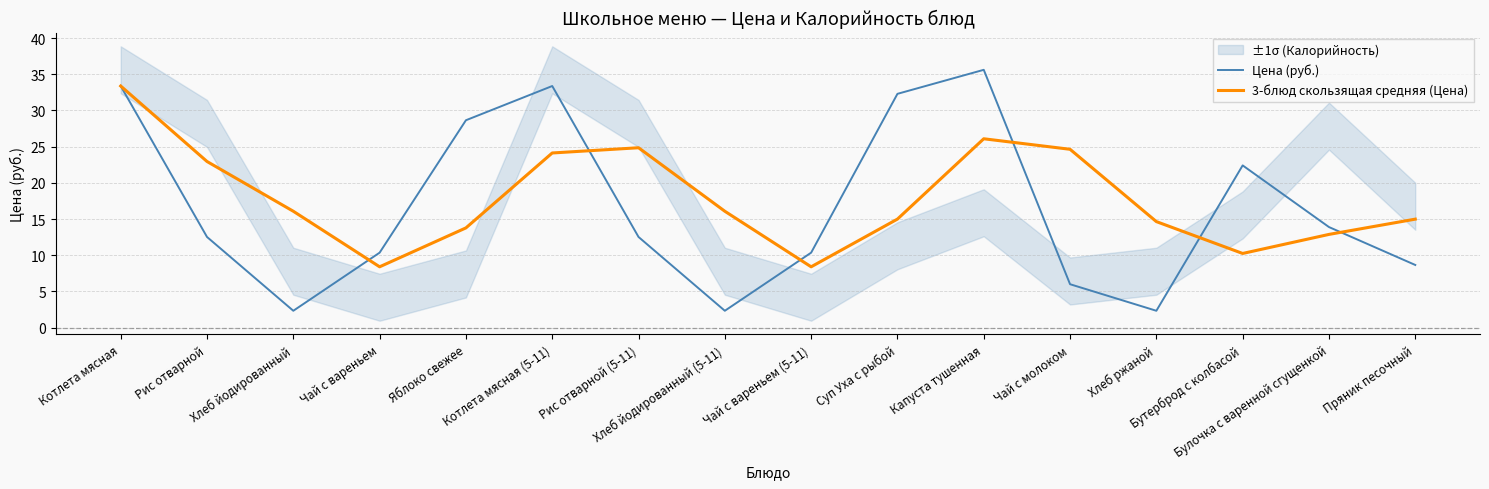

True or false: 3-блюд скользящая средняя (Цена) and Цена (руб.) intersect in this chart.

True